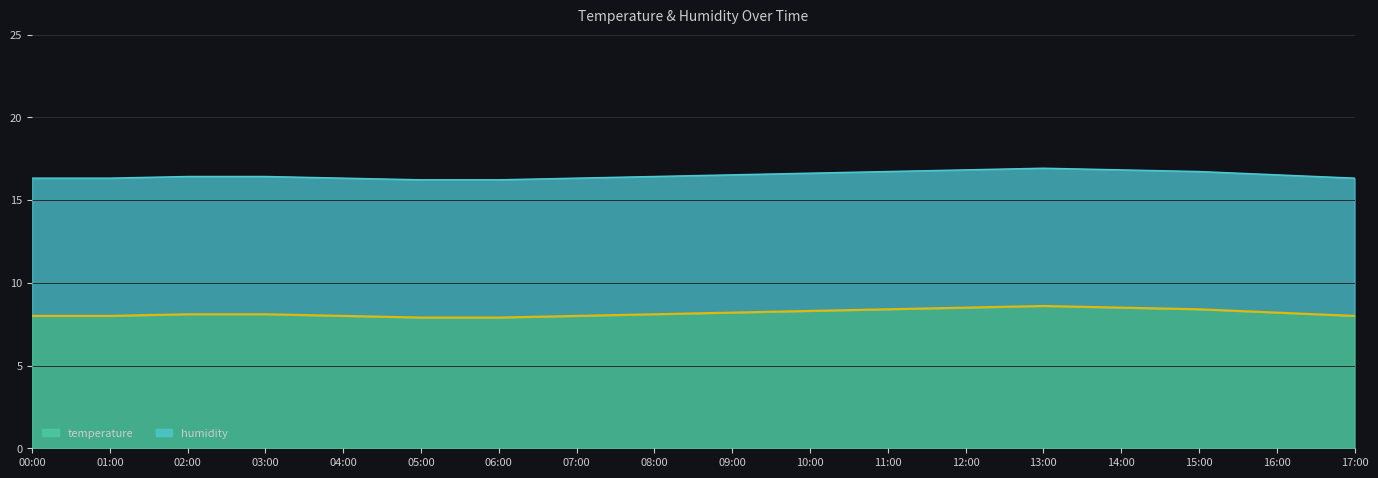

Rank the categories by value from lowest to highest.

05:00, 06:00, 00:00, 01:00, 04:00, 07:00, 17:00, 02:00, 03:00, 08:00, 09:00, 16:00, 10:00, 11:00, 15:00, 12:00, 14:00, 13:00